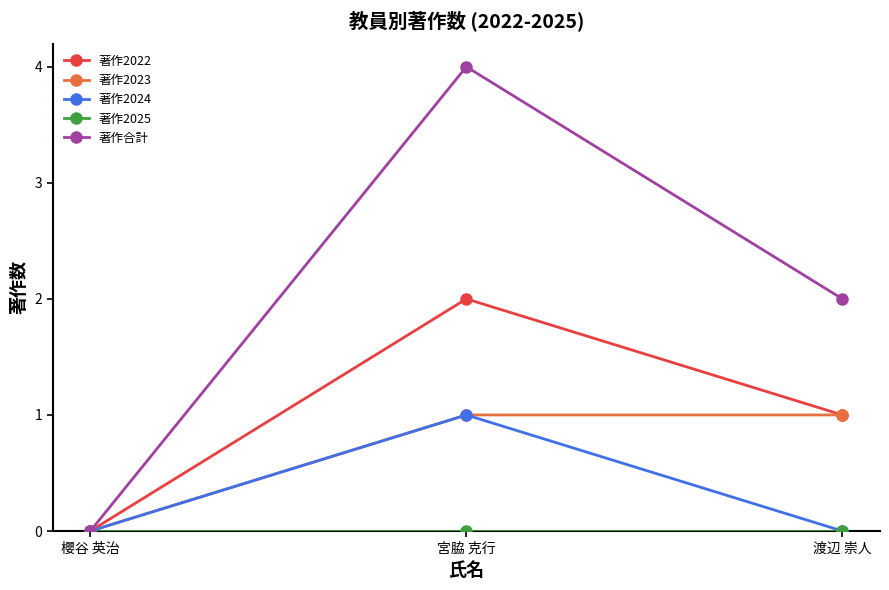

How many lines are shown in the chart?

5